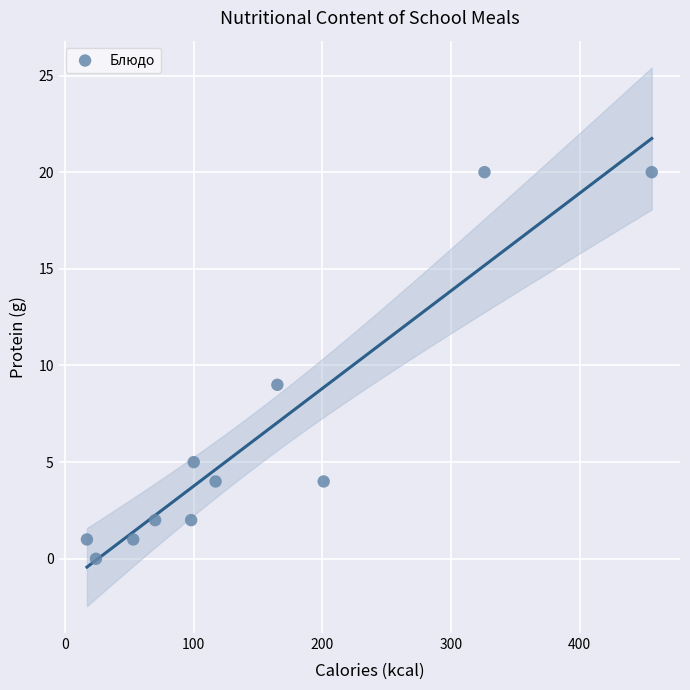

What Y value in the scatter plot is closest to 10?

9